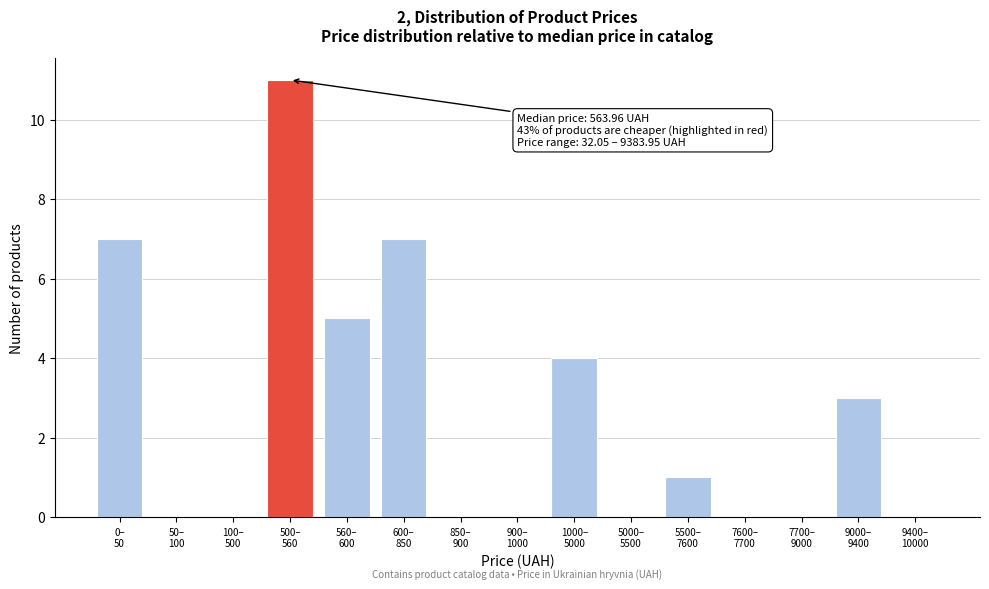

What is the greatest value displayed?

11